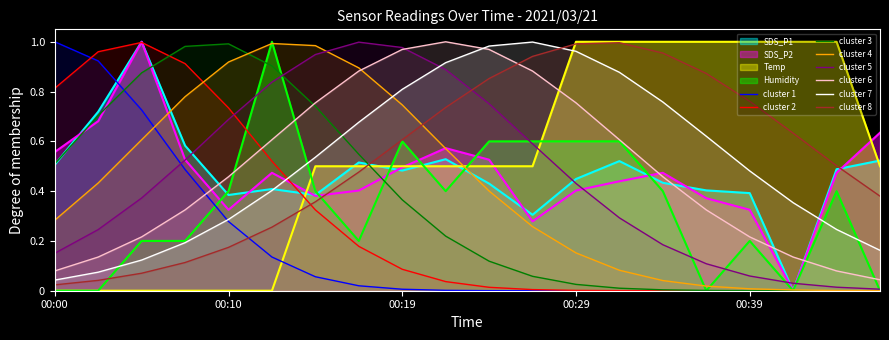

Which category has the lowest value across all series?

00:41